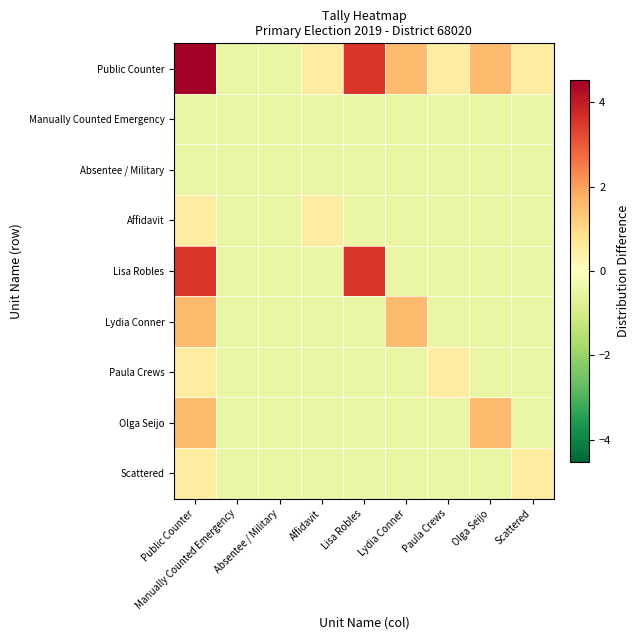

What is the total value across all series at Lisa Robles?

3.8